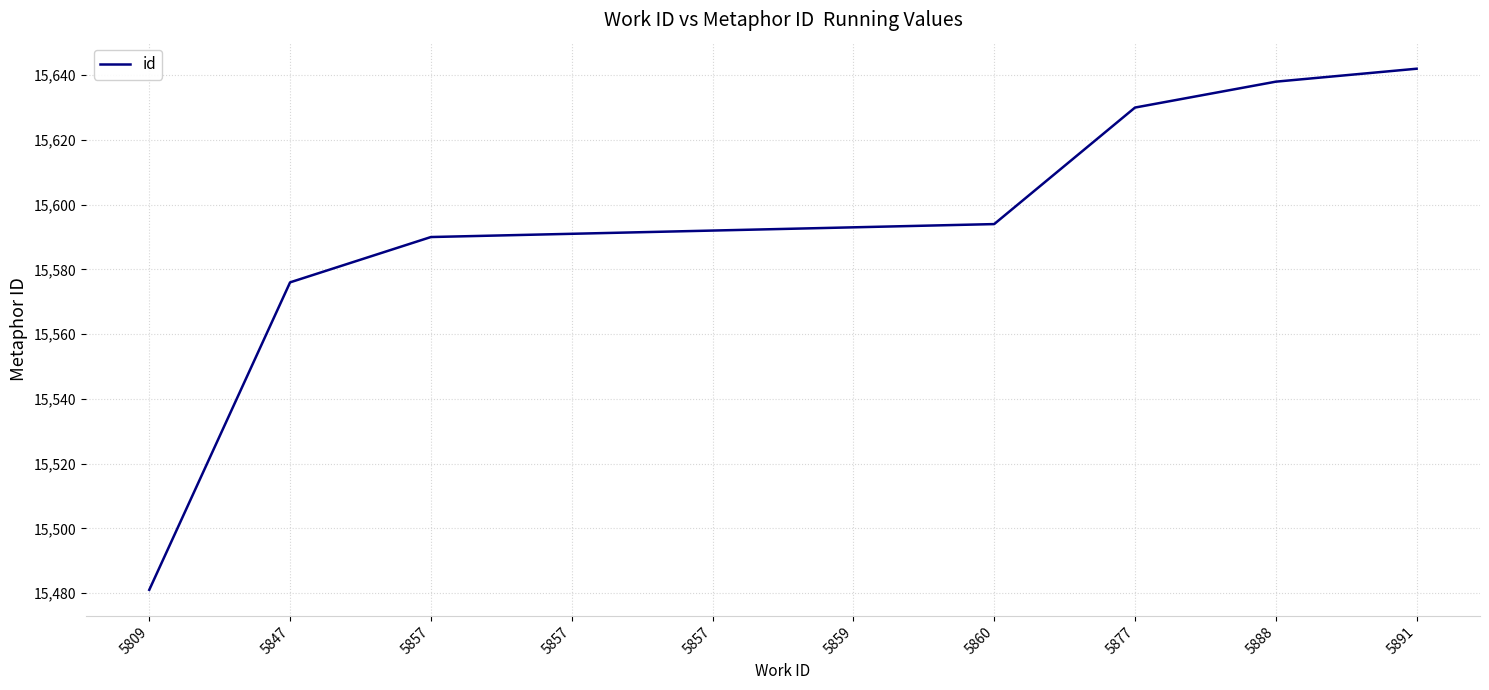

Does the chart display data point markers on the line(s)?

No